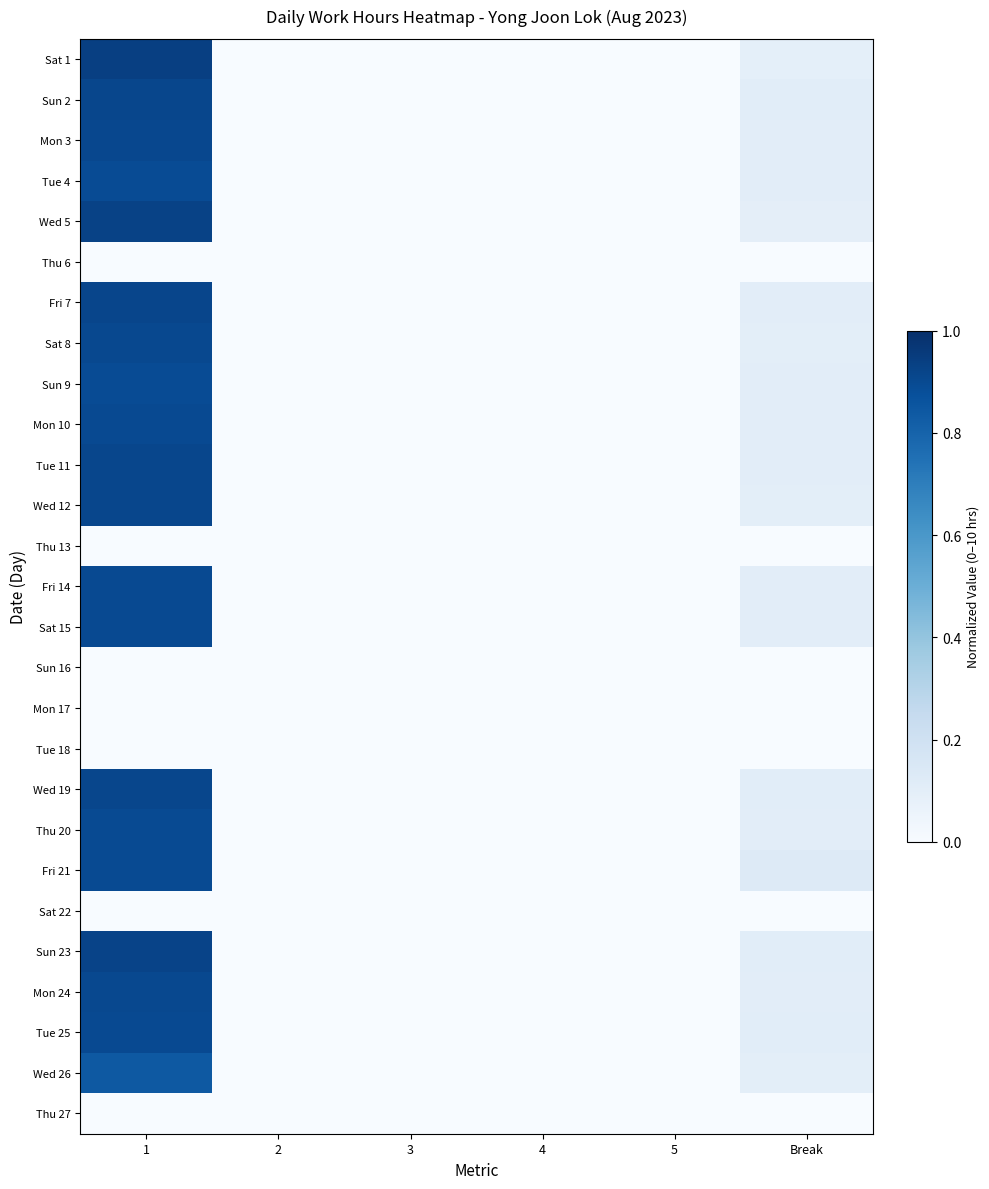

Which series changed the most between 1 and 4?

Sat 1